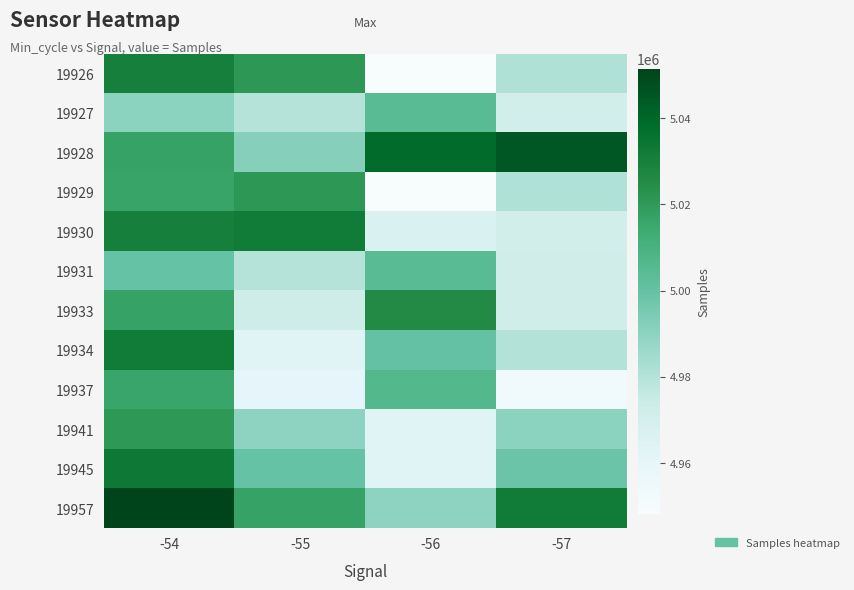

What is the greatest value displayed?

5051468